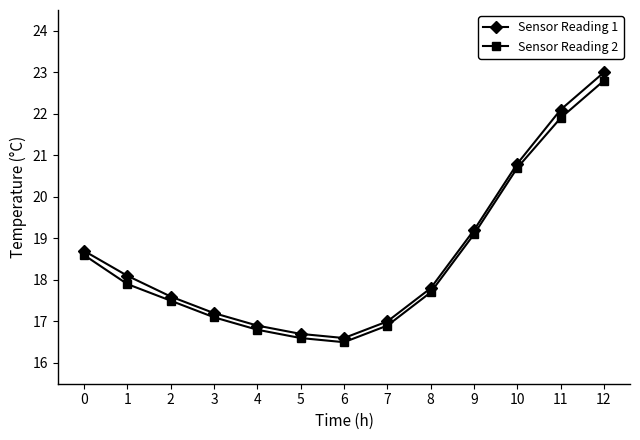

What are all the series names shown in the legend?

Sensor Reading 1, Sensor Reading 2